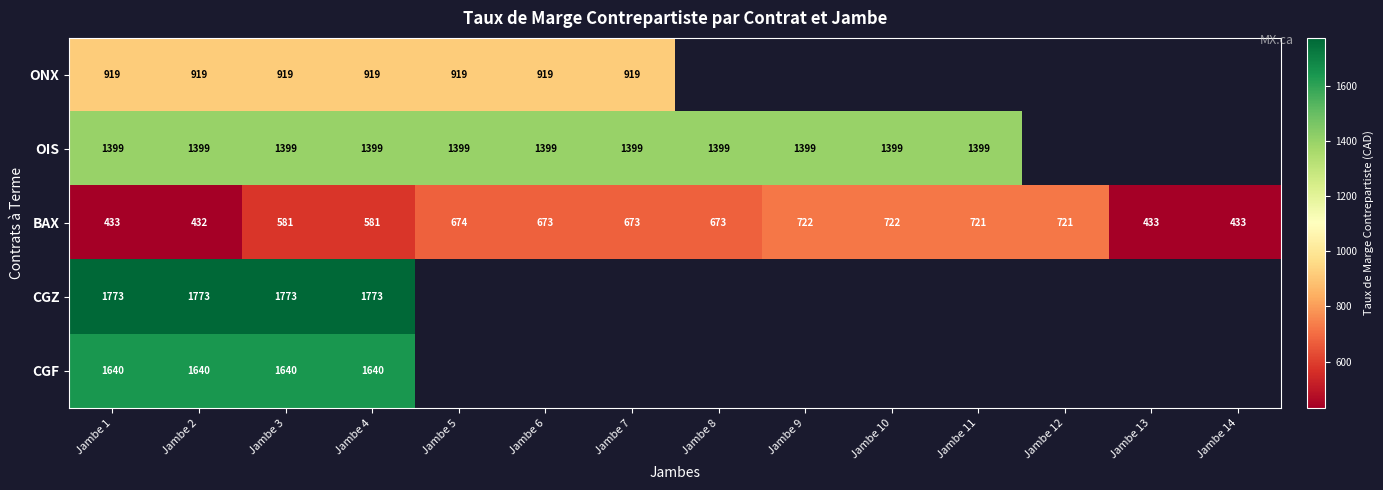

What is the maximum value shown in the chart?

1773.0